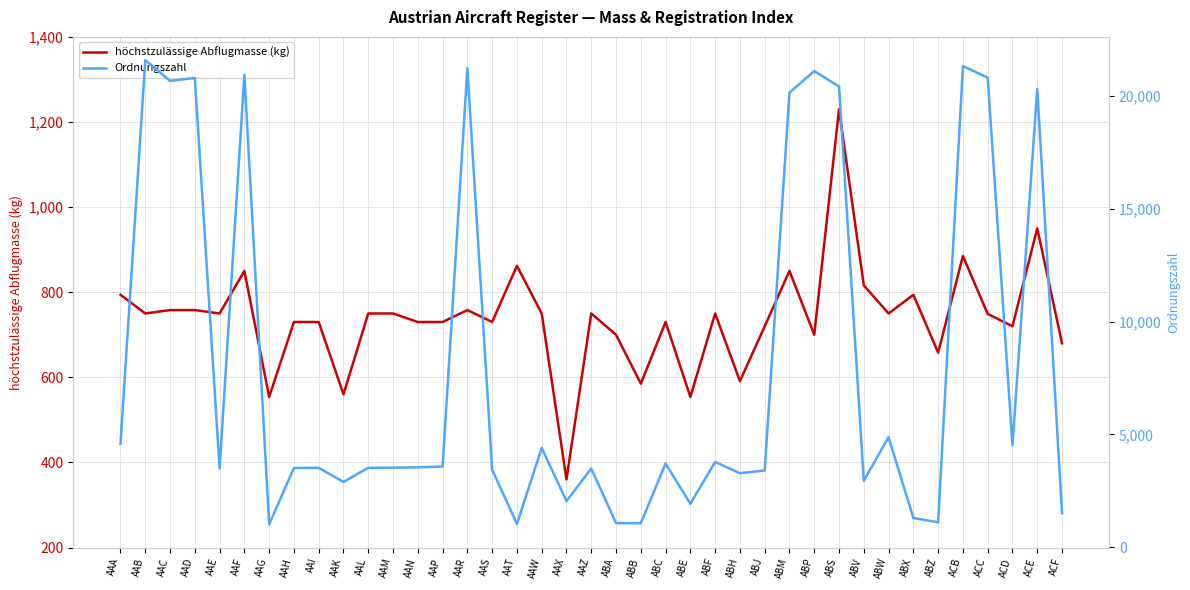

True or false: höchstzulässige Abflugmasse (kg) and Ordnungszahl intersect in this chart.

False